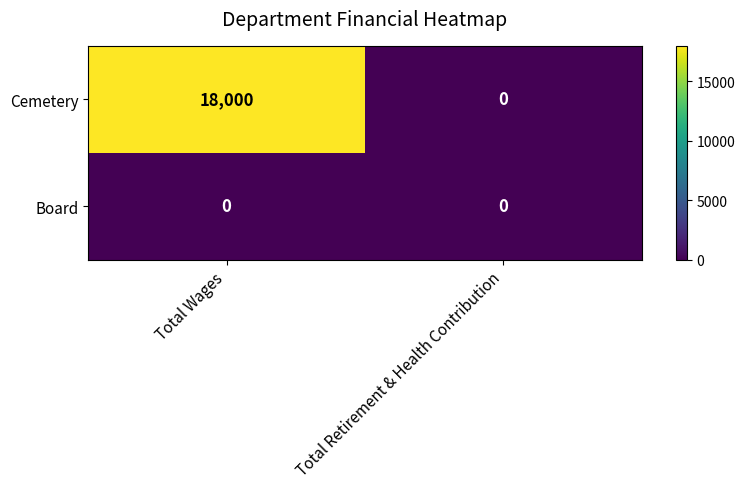

Reading right to left, transcribe all the data shown in this chart.

Cemetery: 0	18000
Board: 0	0